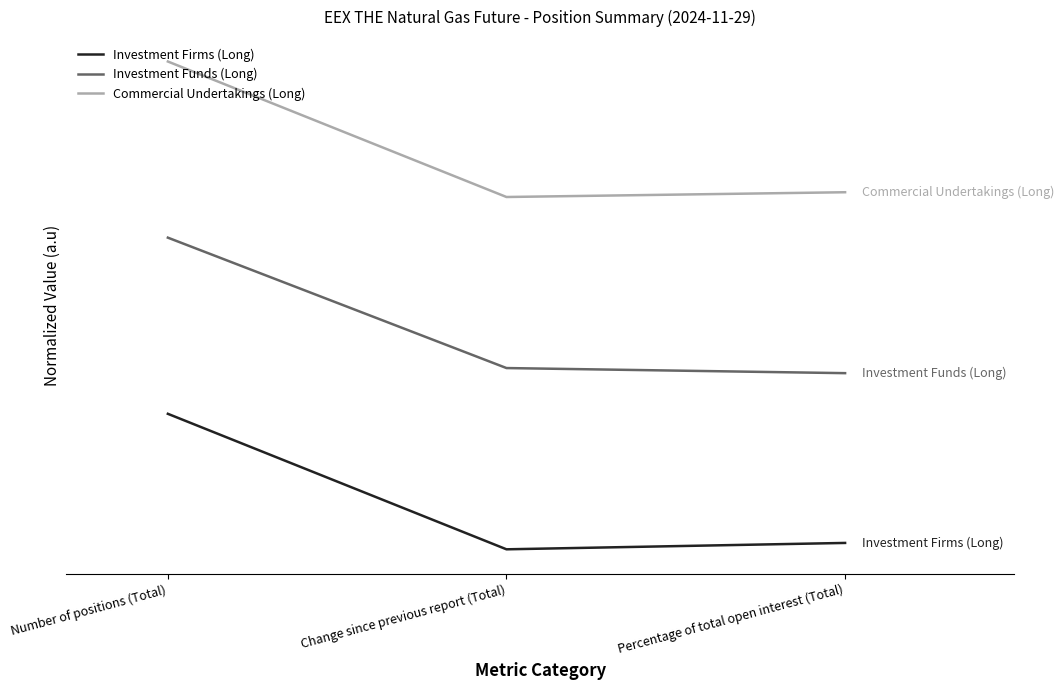

Reading left to right, what are all the values shown in this chart?

Investment Firms (Long): Number of positions (Total)=1.0	Change since previous report (Total)=0.0	Percentage of total open interest (Total)=0.0
Investment Funds (Long): Number of positions (Total)=2.3	Change since previous report (Total)=1.3	Percentage of total open interest (Total)=1.3
Commercial Undertakings (Long): Number of positions (Total)=3.6	Change since previous report (Total)=2.6	Percentage of total open interest (Total)=2.6